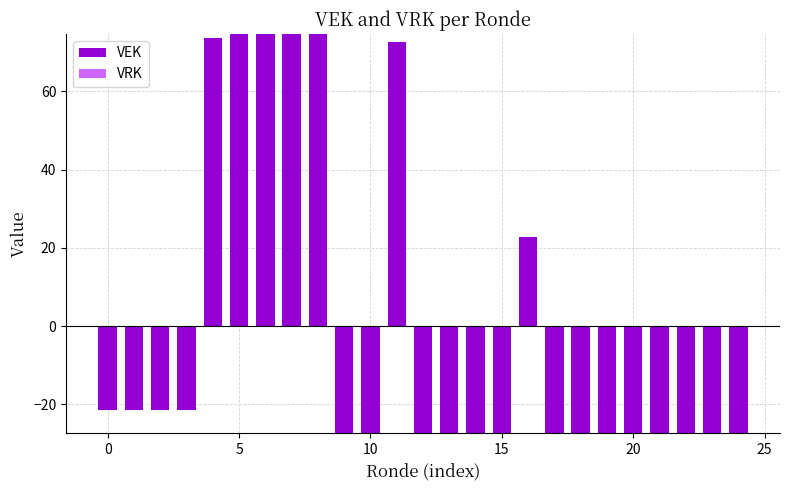

What is the difference between the maximum and minimum values?

102.0